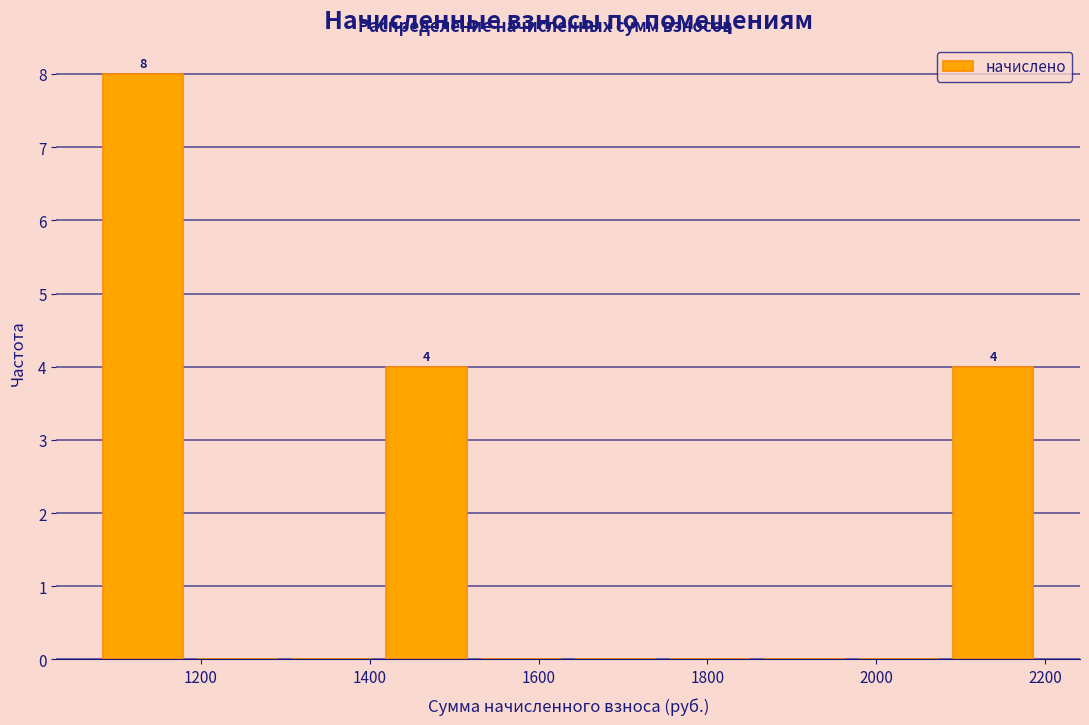

Which range on the x-axis has the tallest bar?

1080 to 1180